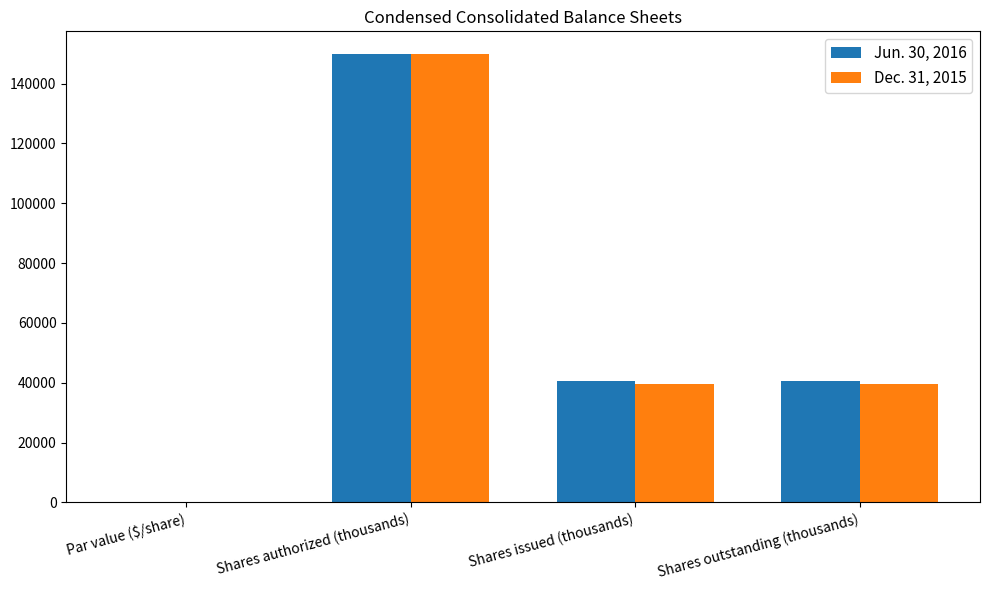

At which category is the sum across all series the highest?

Shares authorized (thousands)